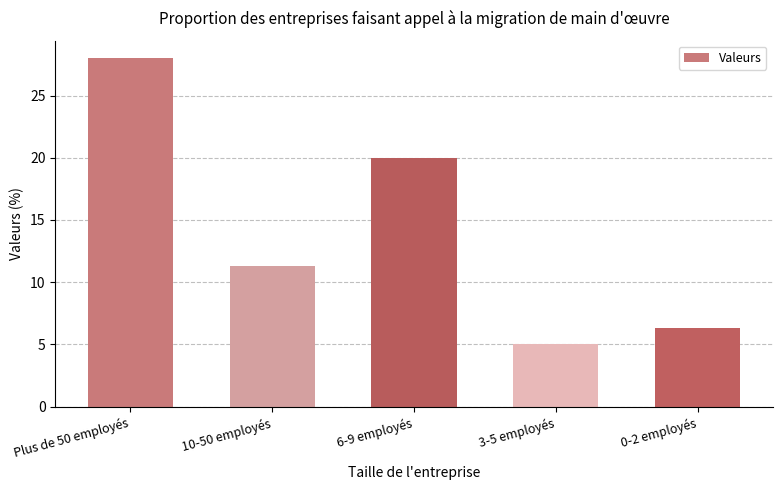

What is the change in value from Plus de 50 employés to 3-5 employés?

-23.0